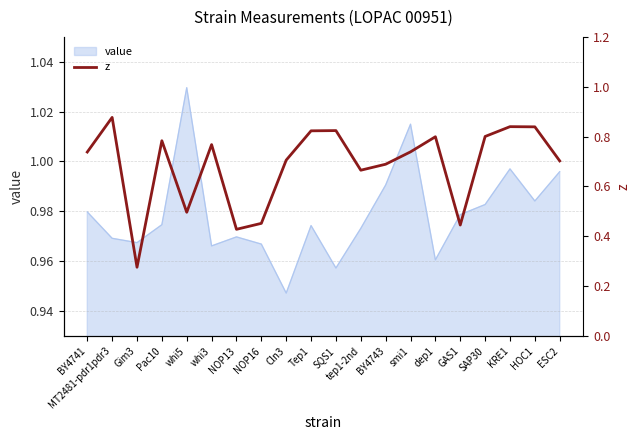

What is the minimum value shown in the chart?

0.3